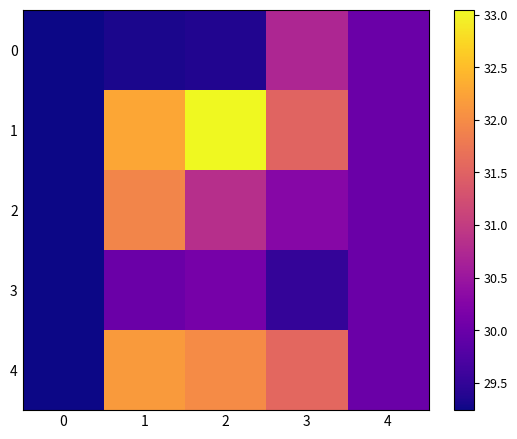

Reading left to right, extract all data points from this chart.

0: 0=29.2	1=29.3	2=29.4	3=30.7	4=30.0
1: 0=29.2	1=32.3	2=33.0	3=31.5	4=30.0
2: 0=29.2	1=31.9	2=30.8	3=30.3	4=30.0
3: 0=29.2	1=30.0	2=30.1	3=29.5	4=30.0
4: 0=29.2	1=32.2	2=32.0	3=31.6	4=30.0